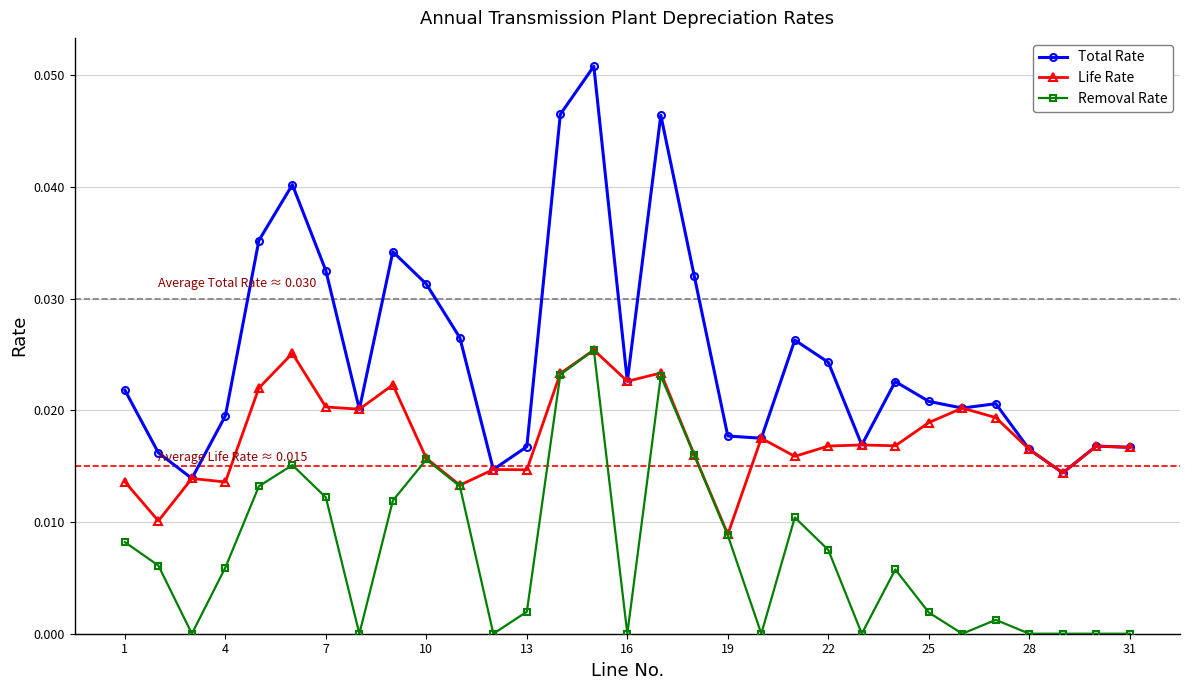

True or false: Removal Rate and Total Rate intersect in this chart.

False